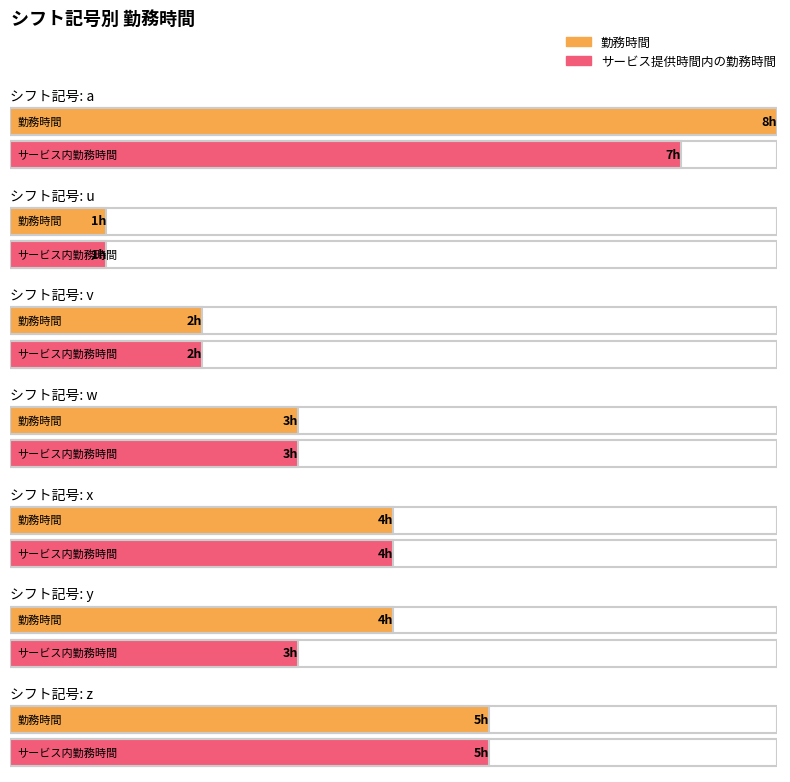

Which category has the highest value in the 勤務時間 series?

a